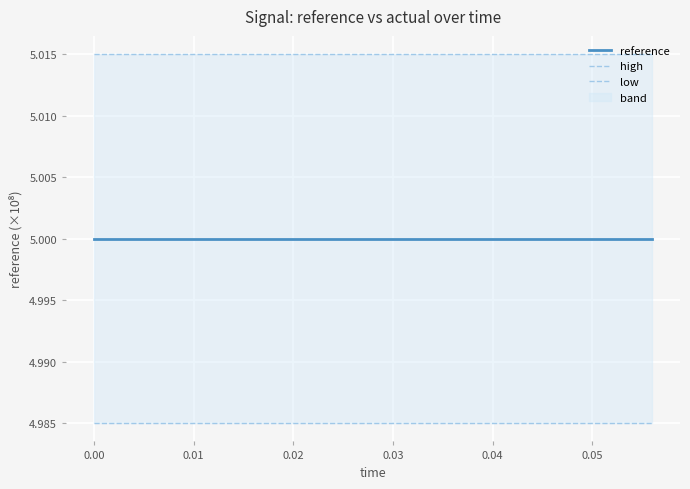

Rank the series at 0.02 from lowest to highest value.

low, reference, high